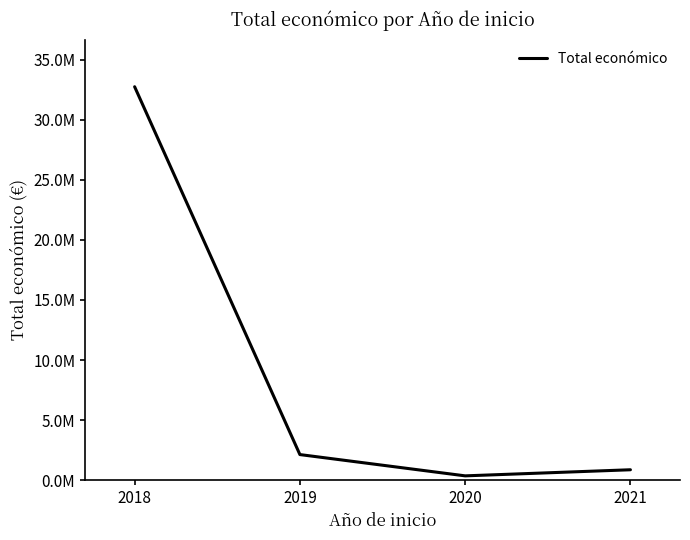

Is this an area chart (filled region under the line)?

No